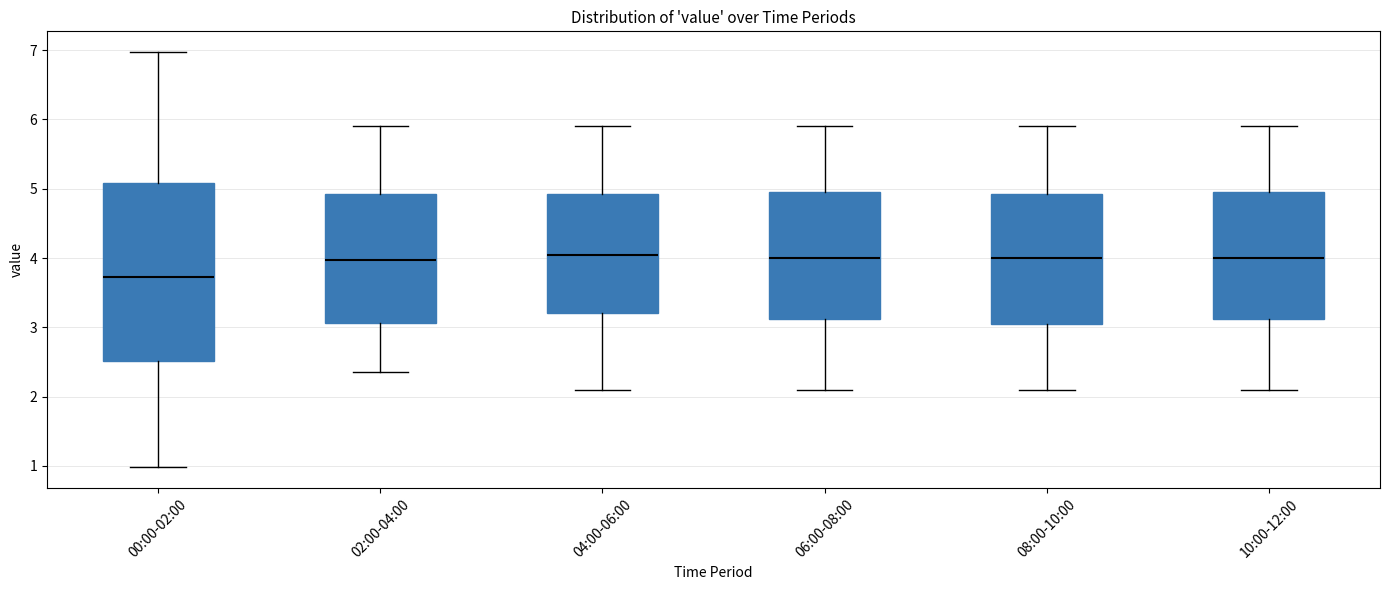

Where does the upper whisker of the box for 00:00-02:00 end on the y-axis? The values are not printed on the chart, so give them approximately, as read against the axis.

7.0